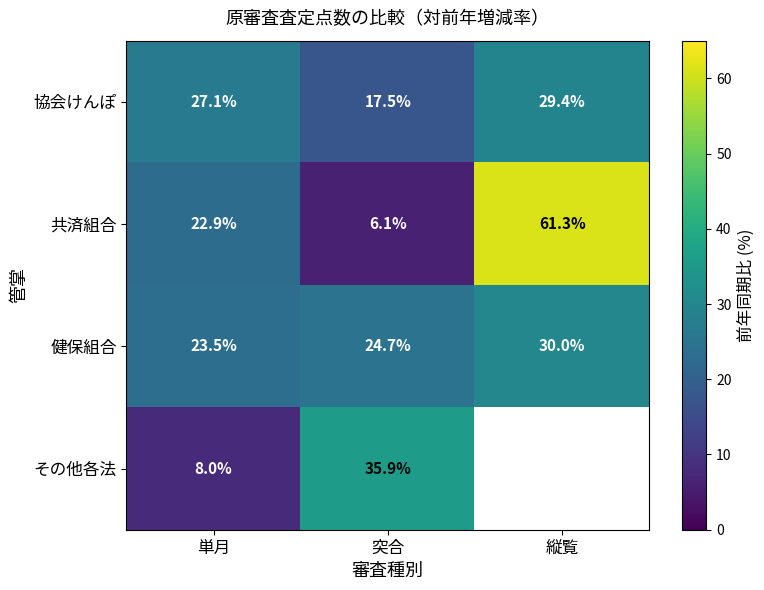

What is the average value of the 健保組合 series?

26.1